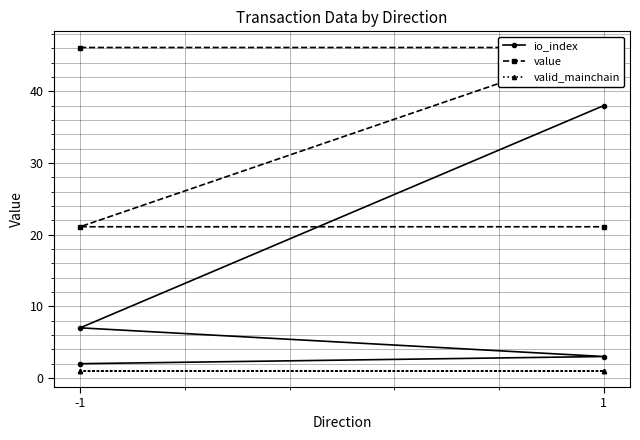

Reading right to left, what are all the values shown in this chart?

io_index: 38.0	7.0	3.0	2.0
value: 21.1	21.1	46.1	46.1
valid_mainchain: 1.0	1.0	1.0	1.0